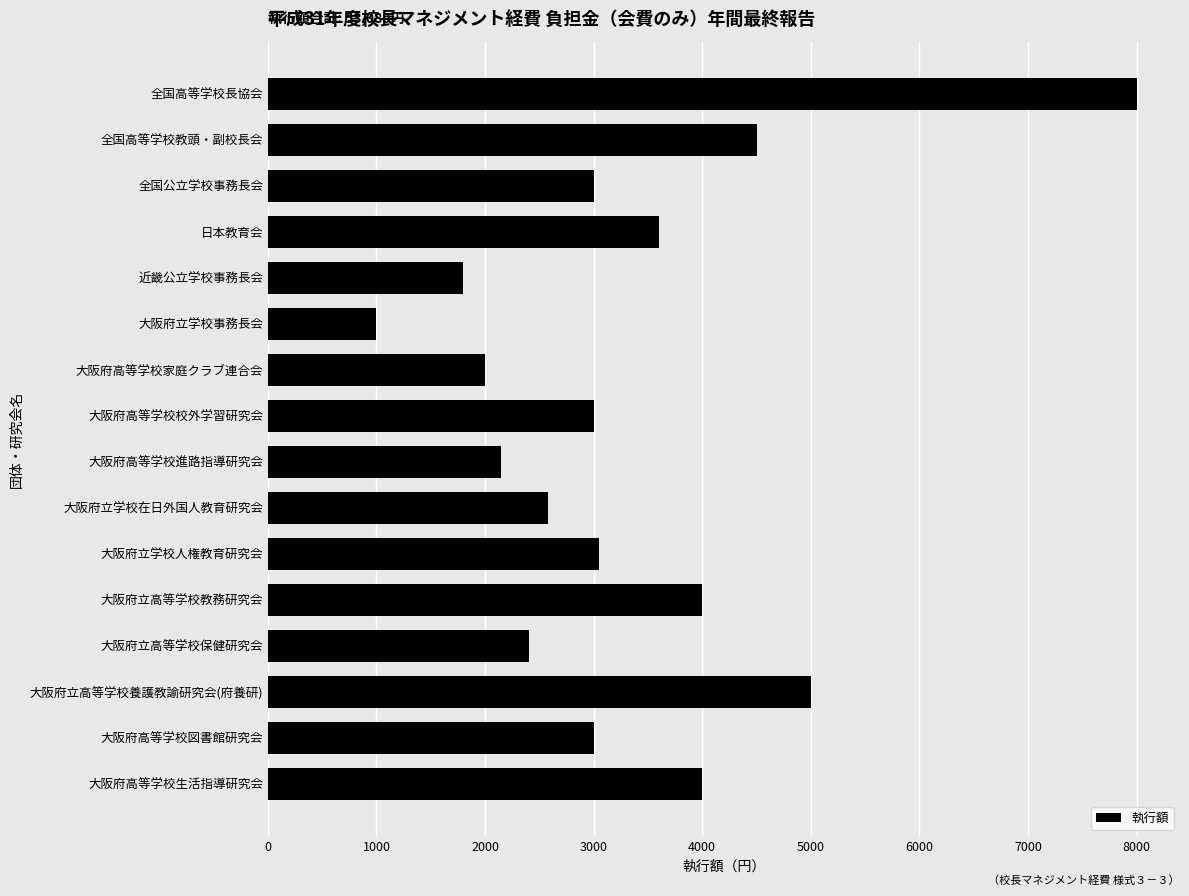

The value at 大阪府高等学校図書館研究会 is 3000. True or false?

True